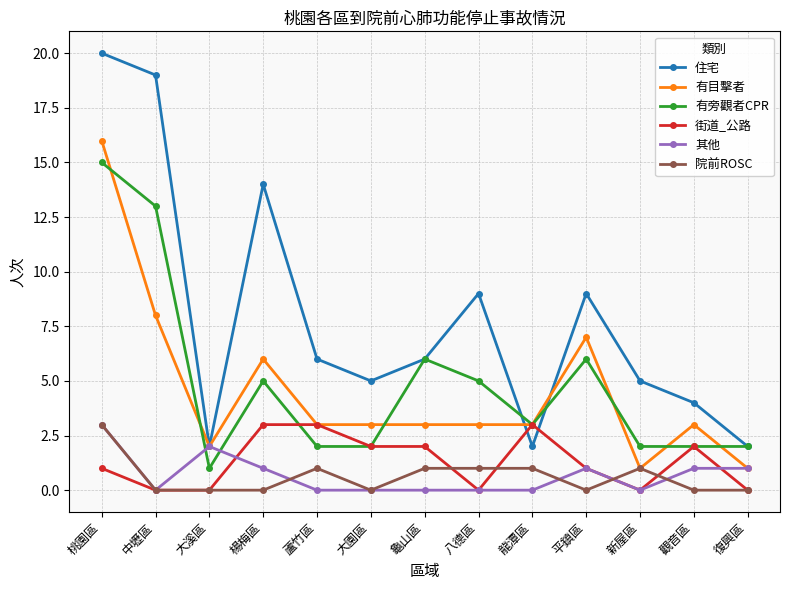

What is the difference between the 街道_公路 values at 龍潭區 and 大溪區?

3